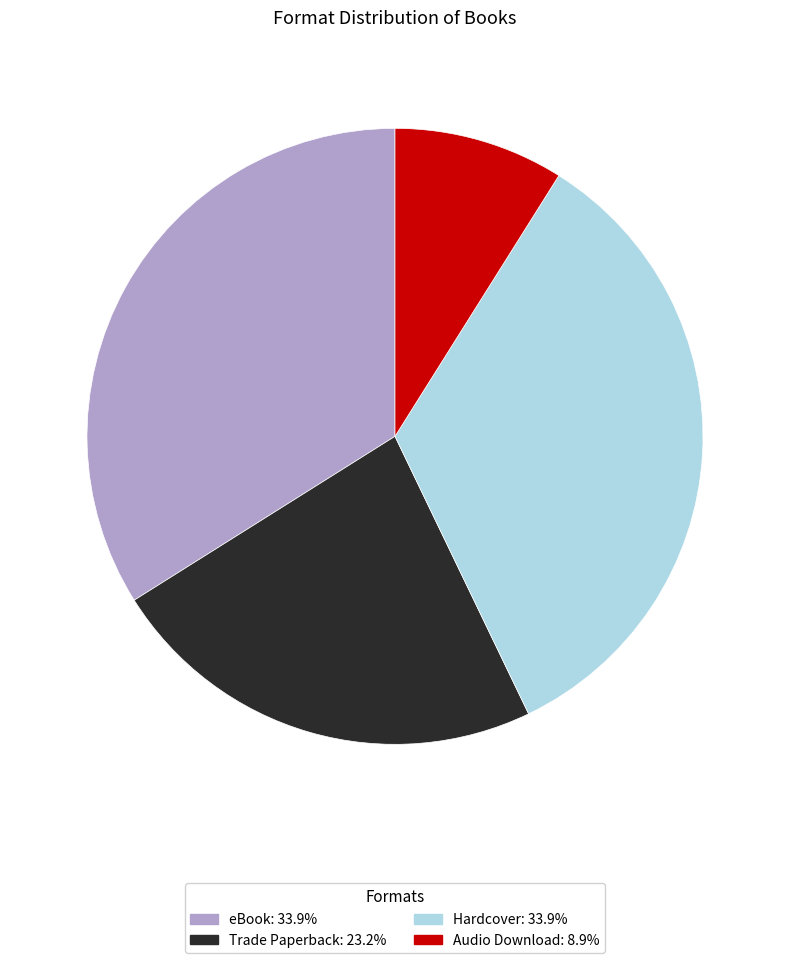

Is the sum of Audio Download and Hardcover greater than half?

No